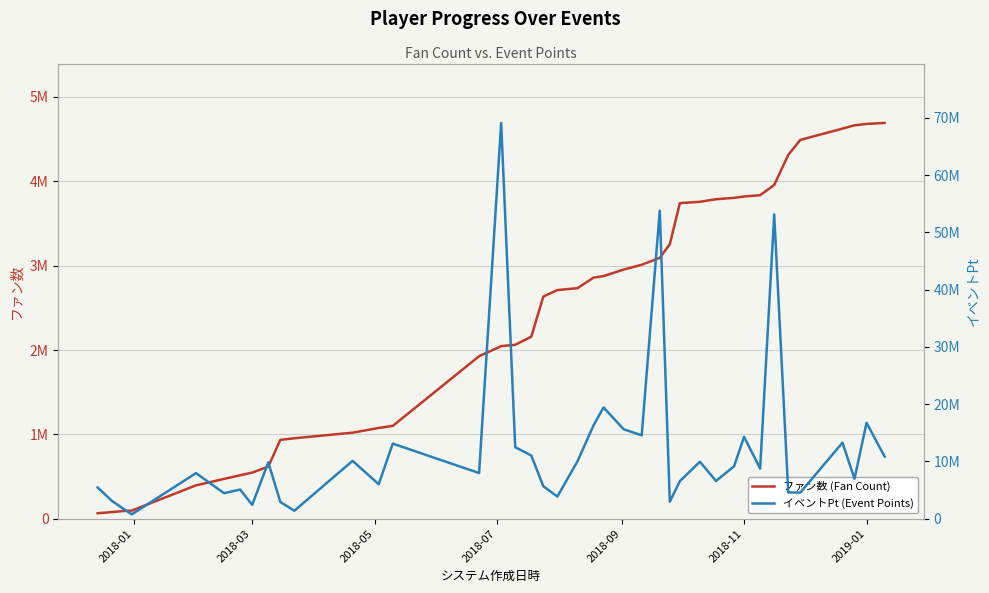

After their last crossing, which series has the higher values: ファン数 (Fan Count) or イベントPt (Event Points)?

イベントPt (Event Points)